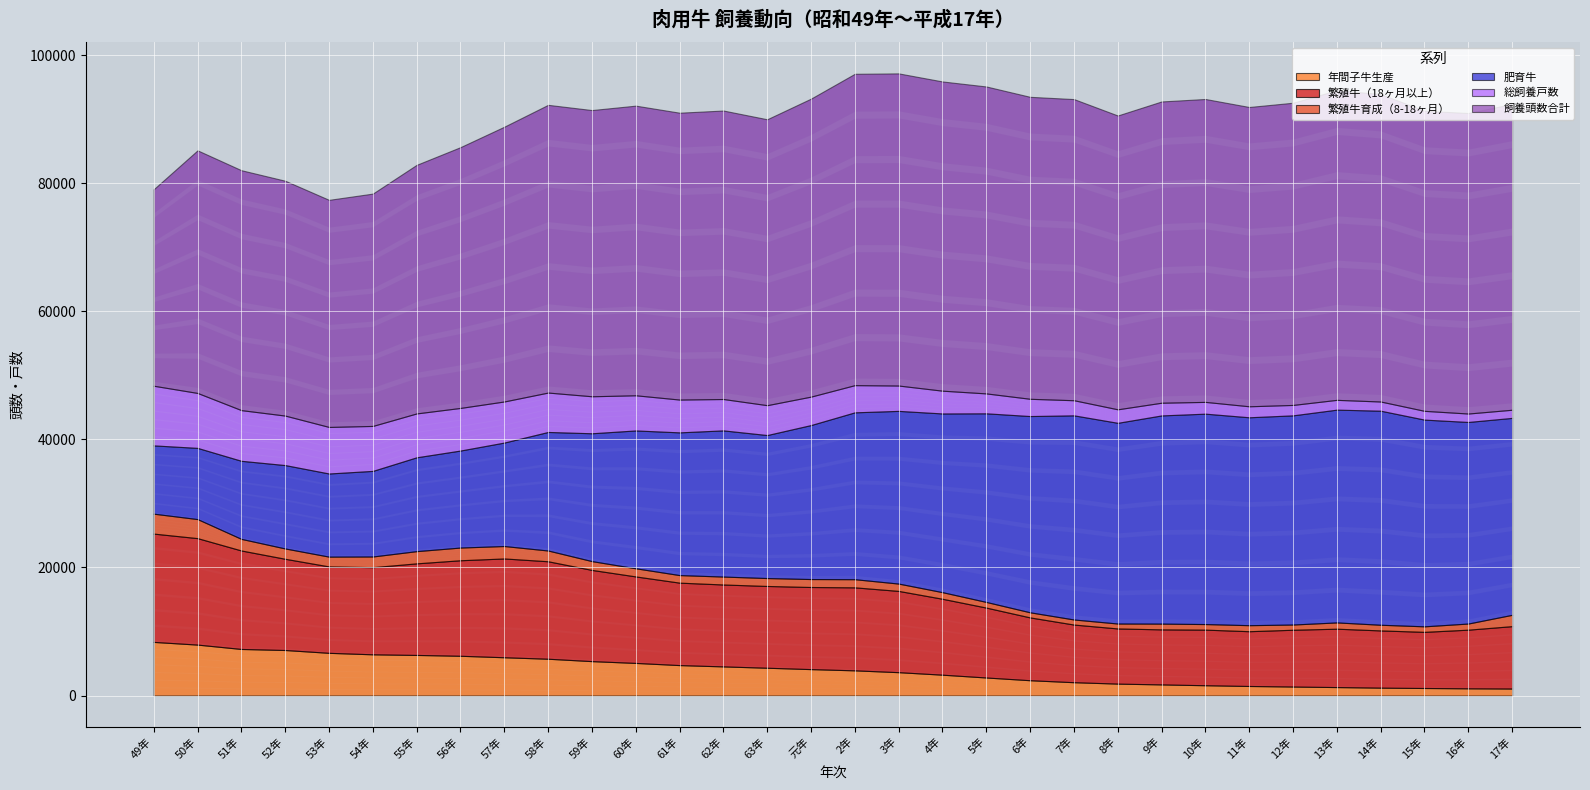

Which series has the largest total across all categories?

飼養頭数合計